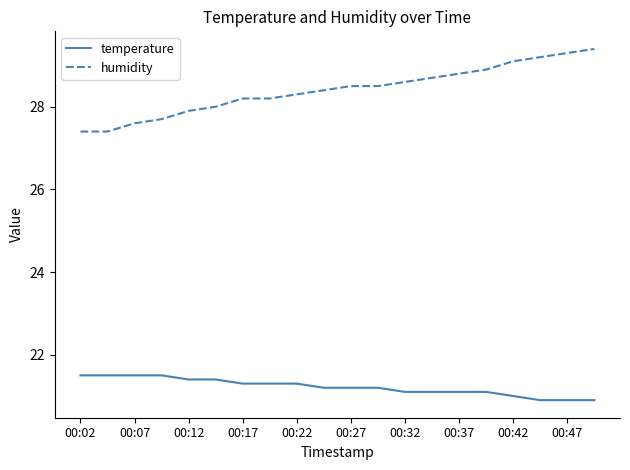

What are all the series names shown in the legend?

temperature, humidity